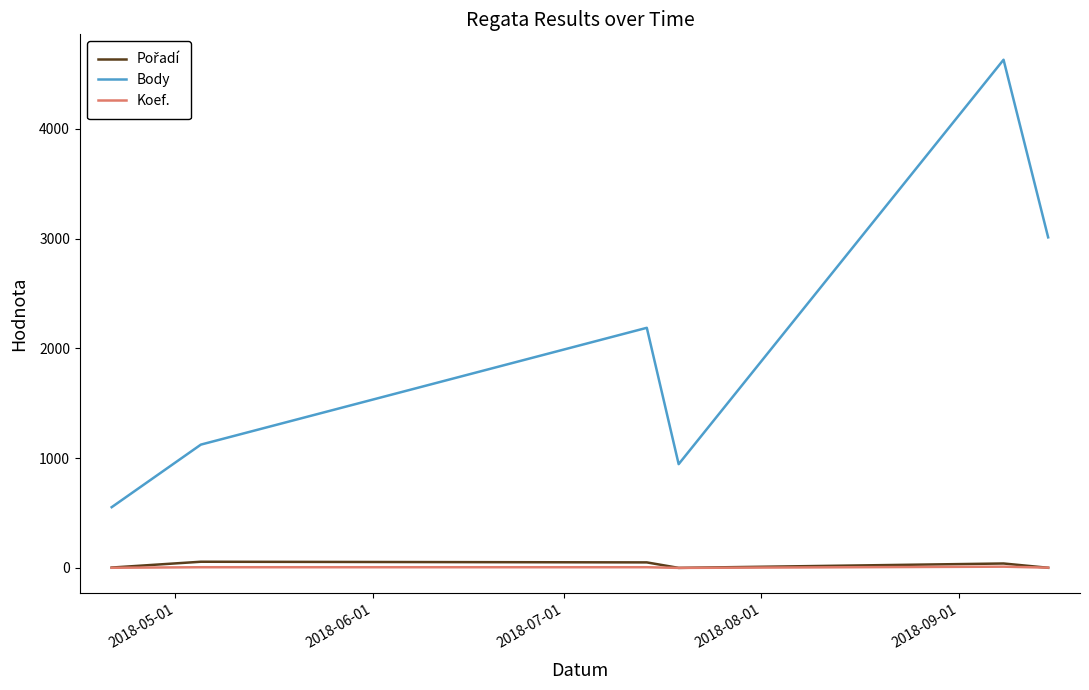

Which series has the largest range (max minus min)?

Body